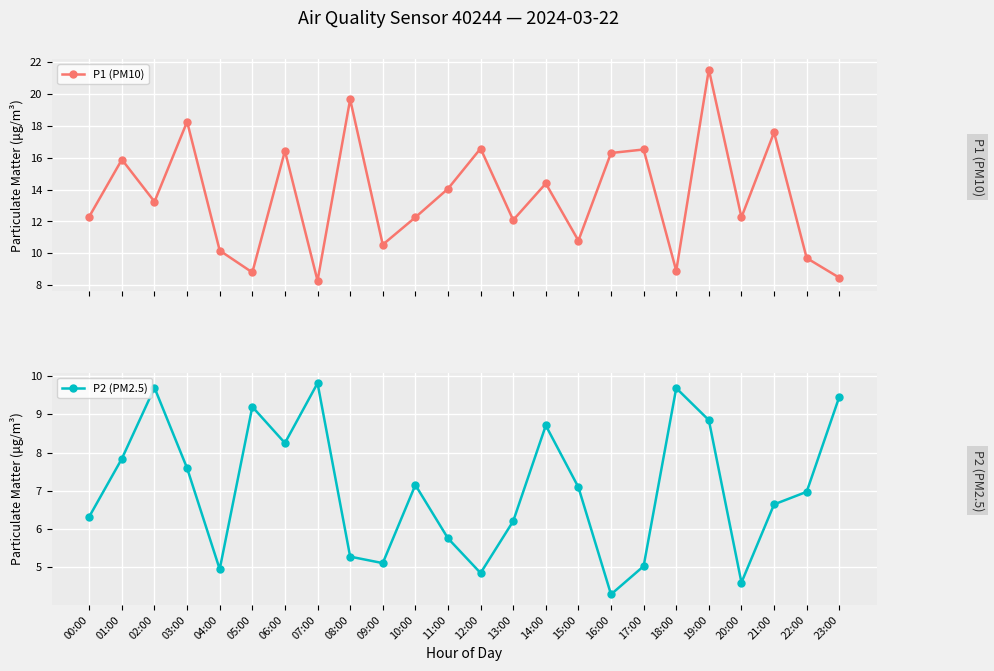

At which category does the chart reach its peak across all series?

19:00